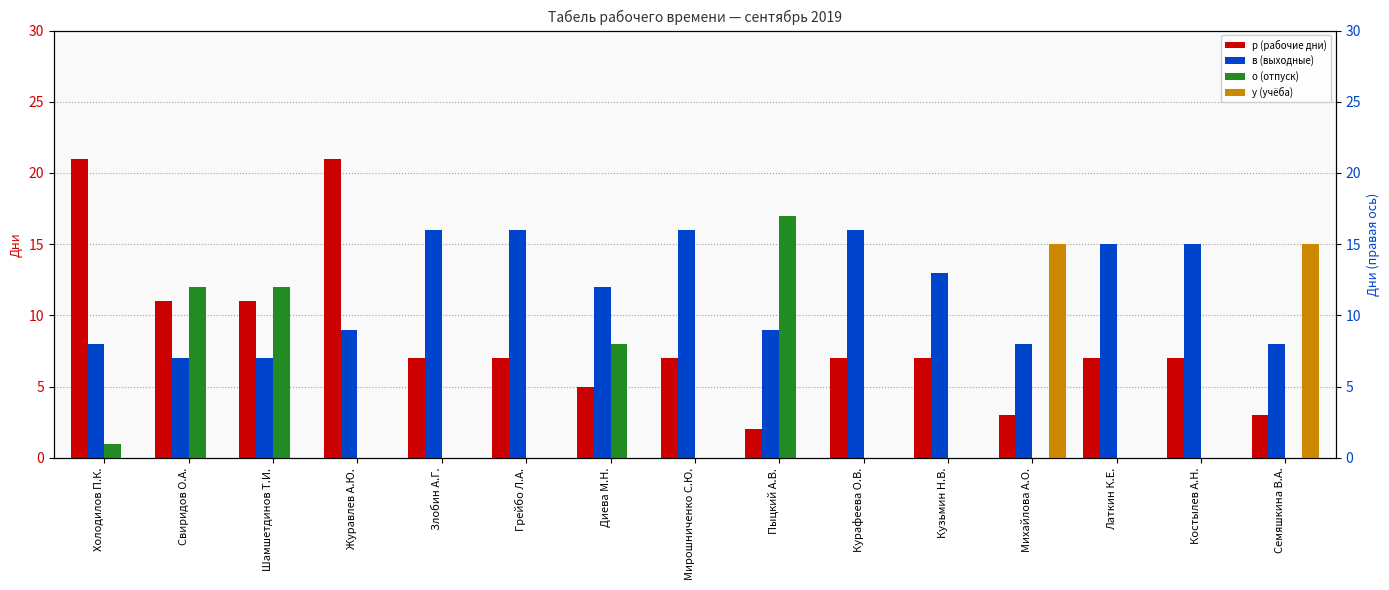

What is the total value across all series at Журавлев А.Ю.?

30